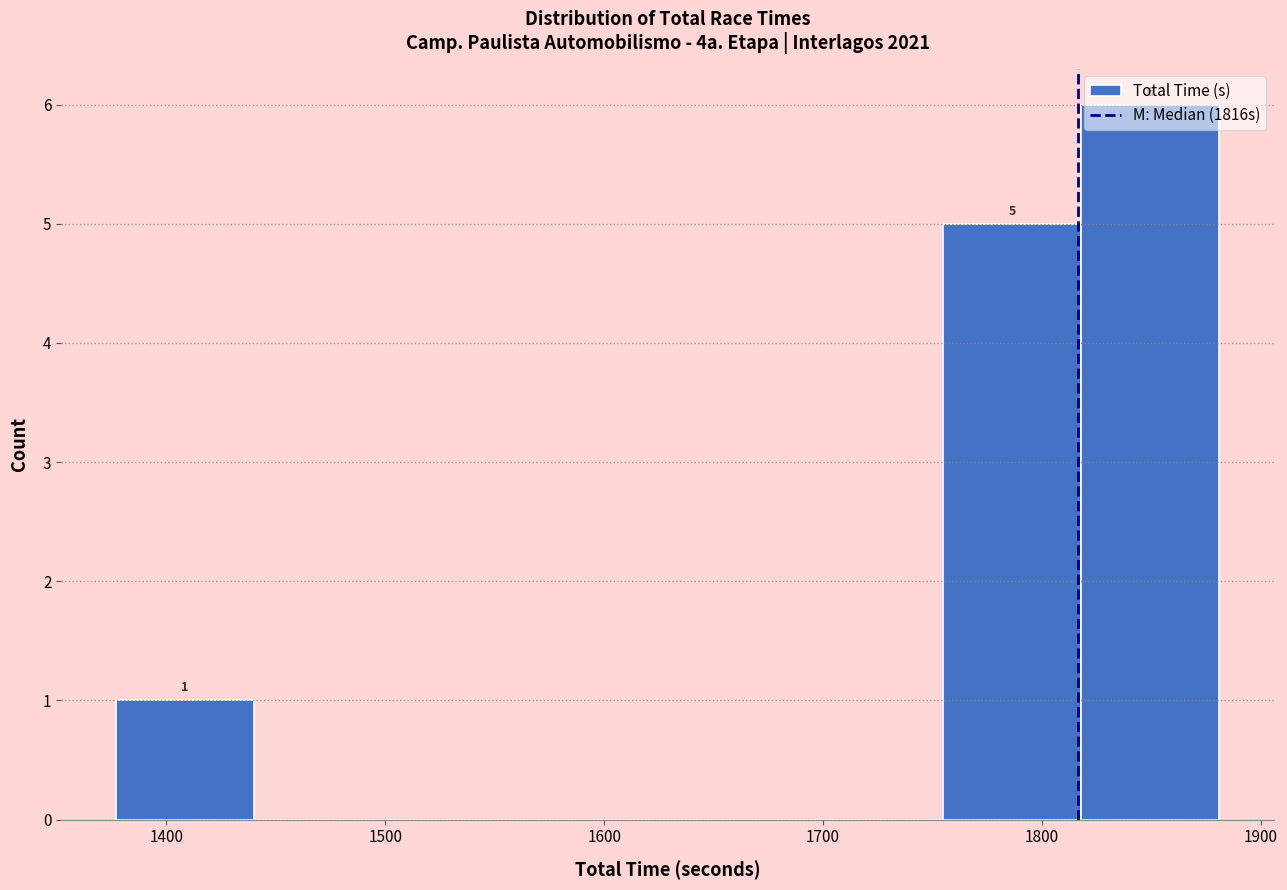

Over which range of the x-axis is the bar tallest?

1820 to 1880